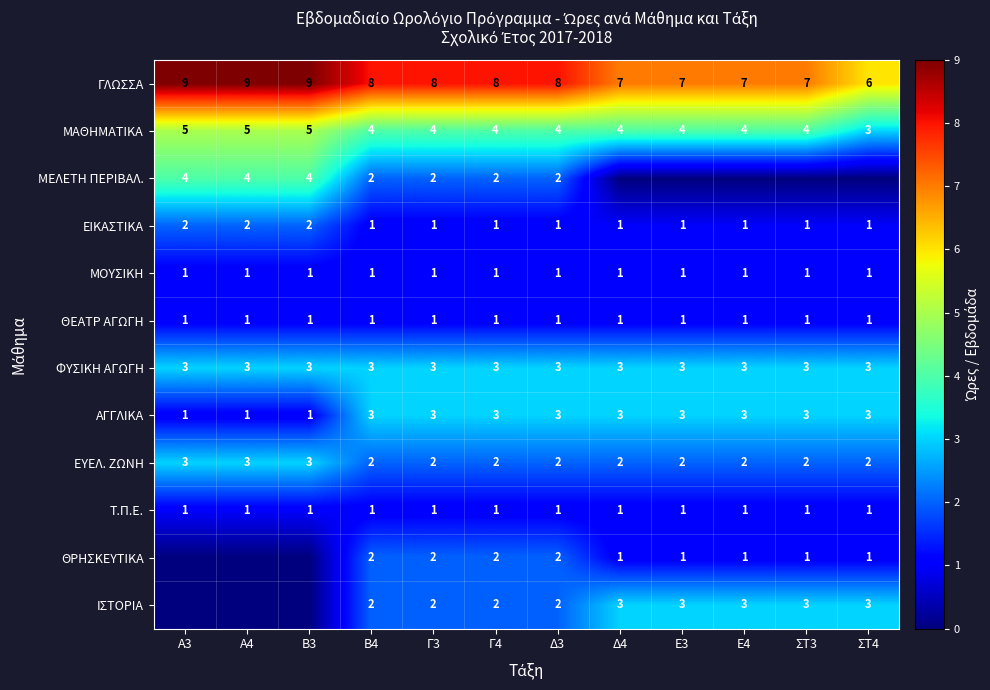

What is the sum of all Τ.Π.Ε. values?

12